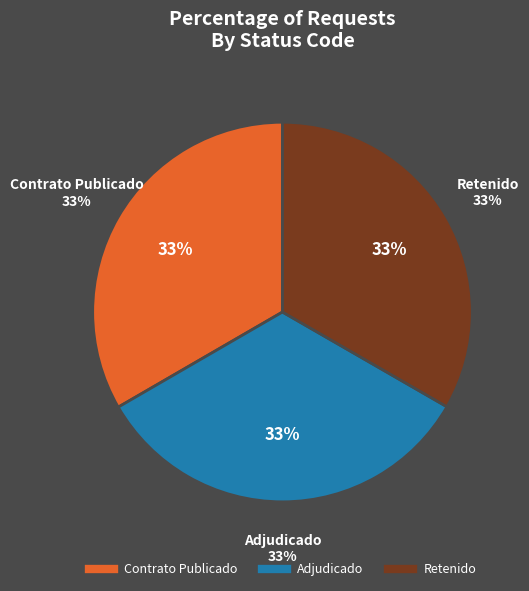

Does PUBC represent more than half of the total?

No